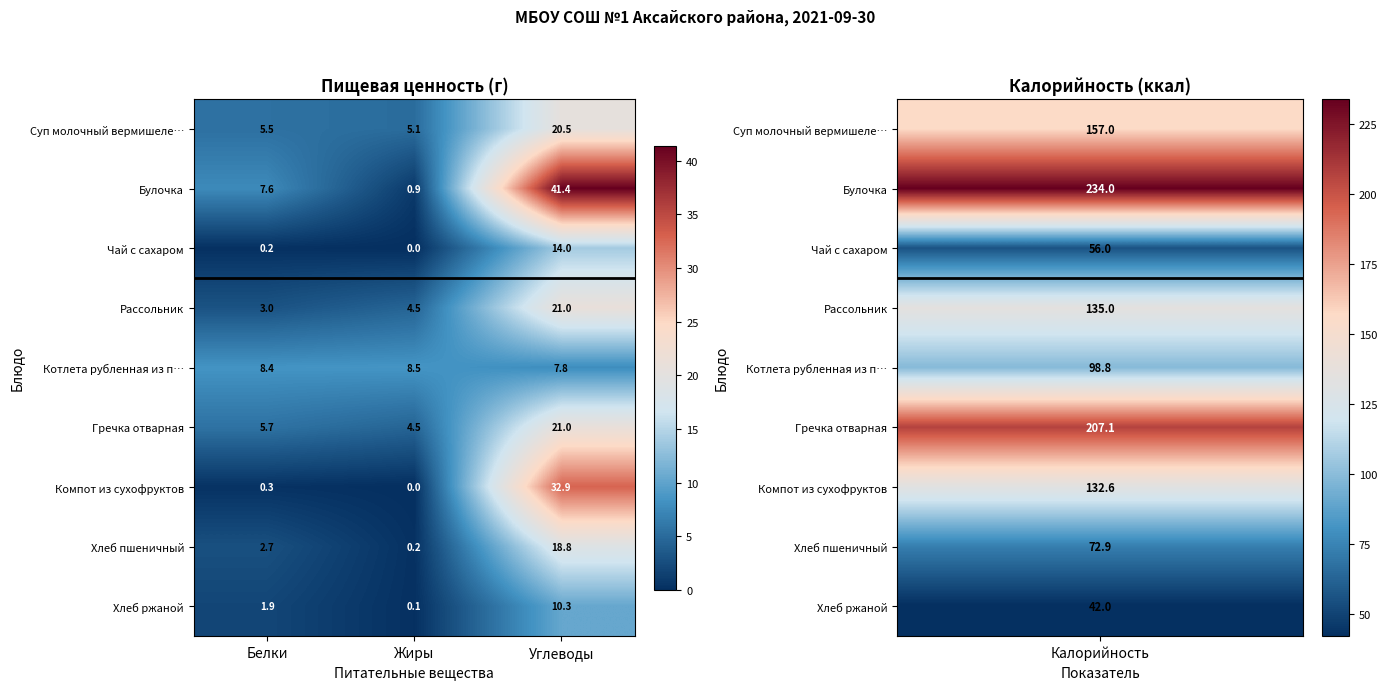

Reading right to left, transcribe all the data shown in this chart.

Суп молочный вермишеле…: 20.5	5.1	5.5
Булочка: 41.4	0.9	7.6
Чай с сахаром: 14.0	0.0	0.2
Рассольник: 21.0	4.5	3.0
Котлета рубленная из п…: 7.8	8.5	8.4
Гречка отварная: 21.0	4.5	5.7
Компот из сухофруктов: 32.9	0.0	0.3
Хлеб пшеничный: 18.8	0.2	2.7
Хлеб ржаной: 10.3	0.1	1.9